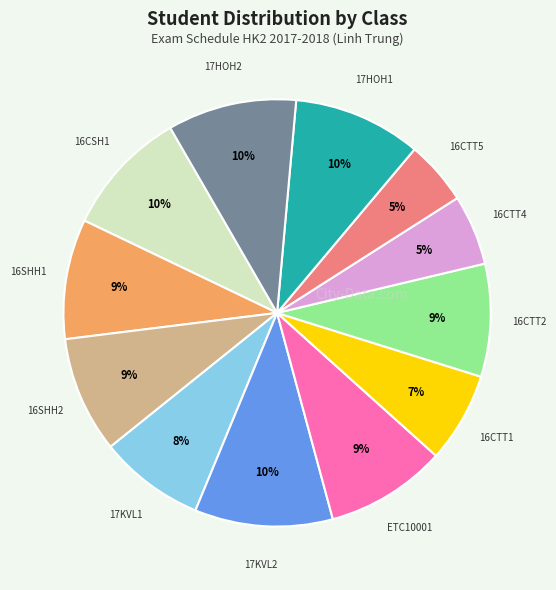

To the nearest percent, what is the average slice percentage?

8%